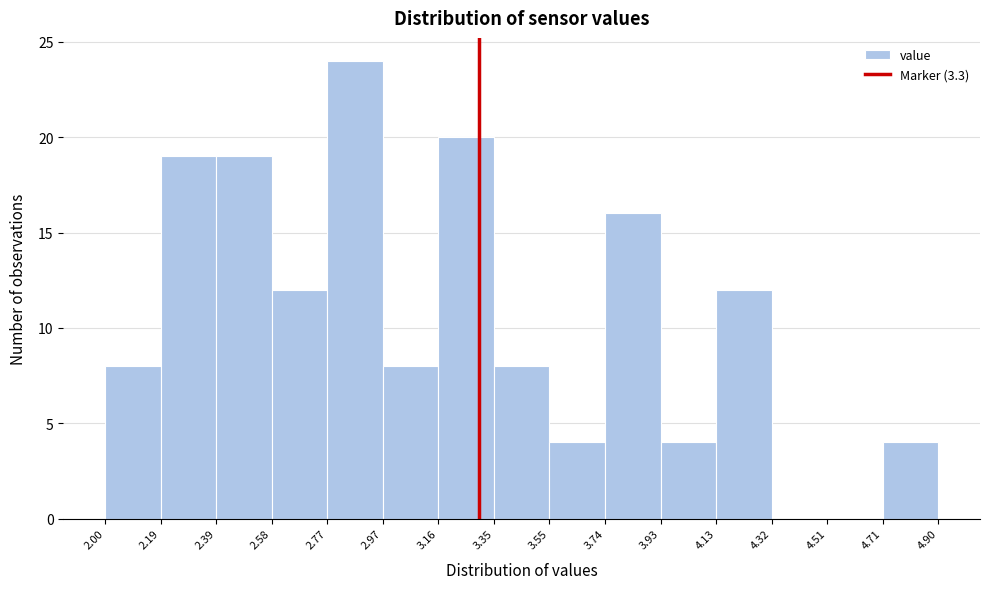

Which range on the x-axis has the tallest bar?

2.77 to 2.97